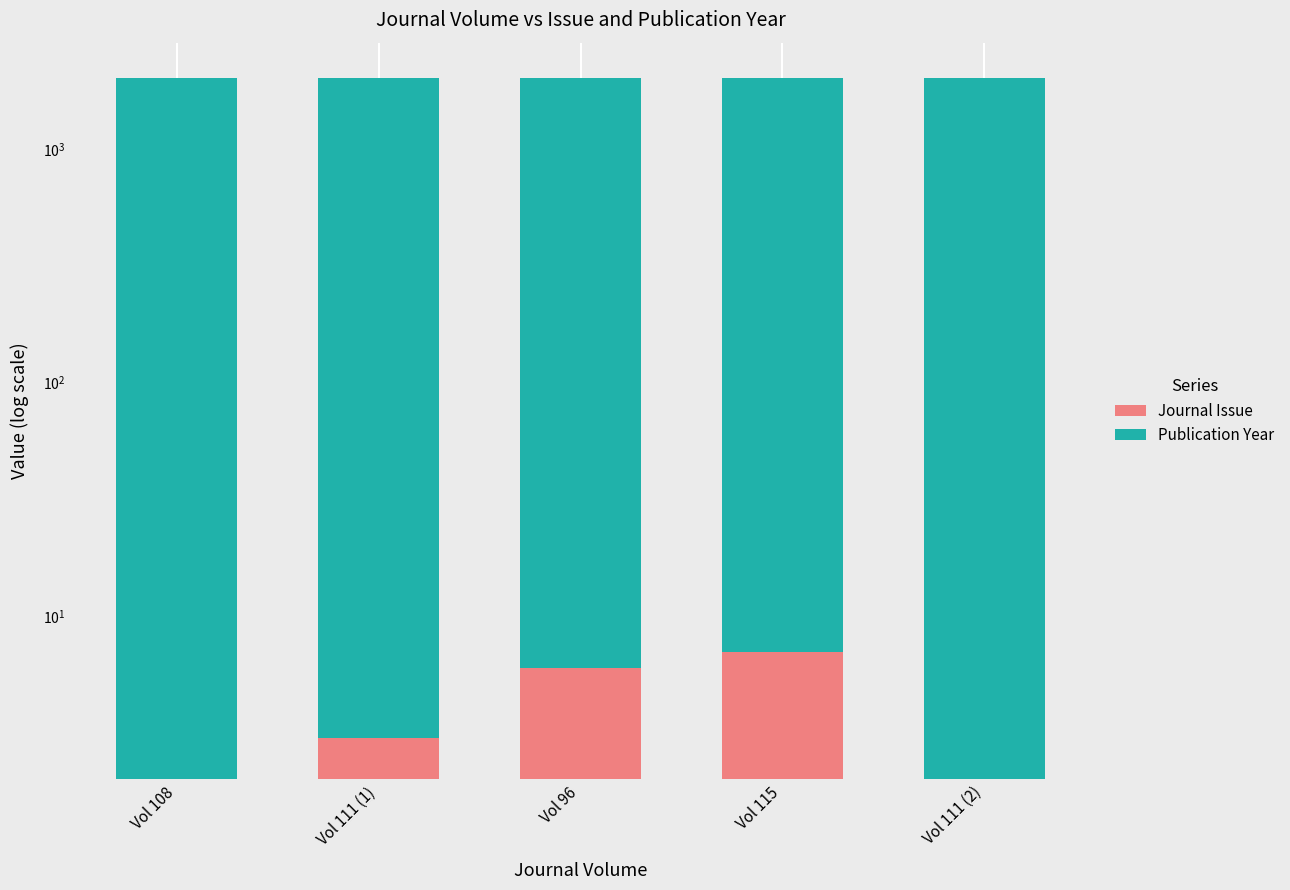

What is the difference between the second highest and minimum values in the Publication Year series?

5